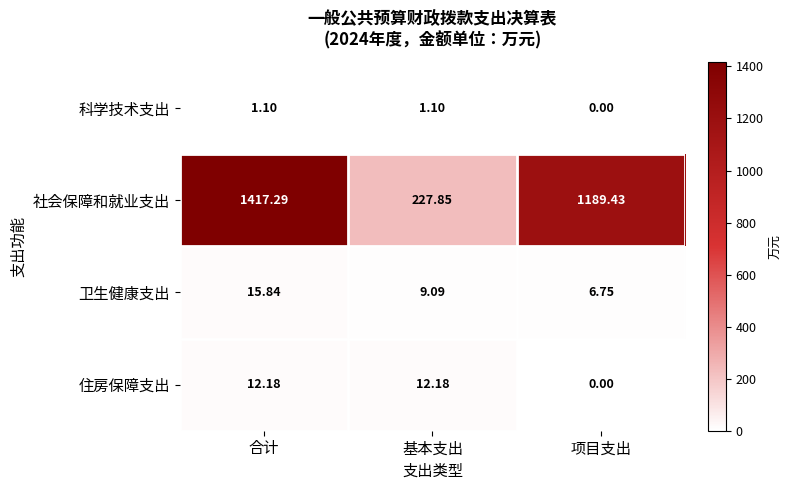

At which label does 科学技术支出 first exceed 1?

合计